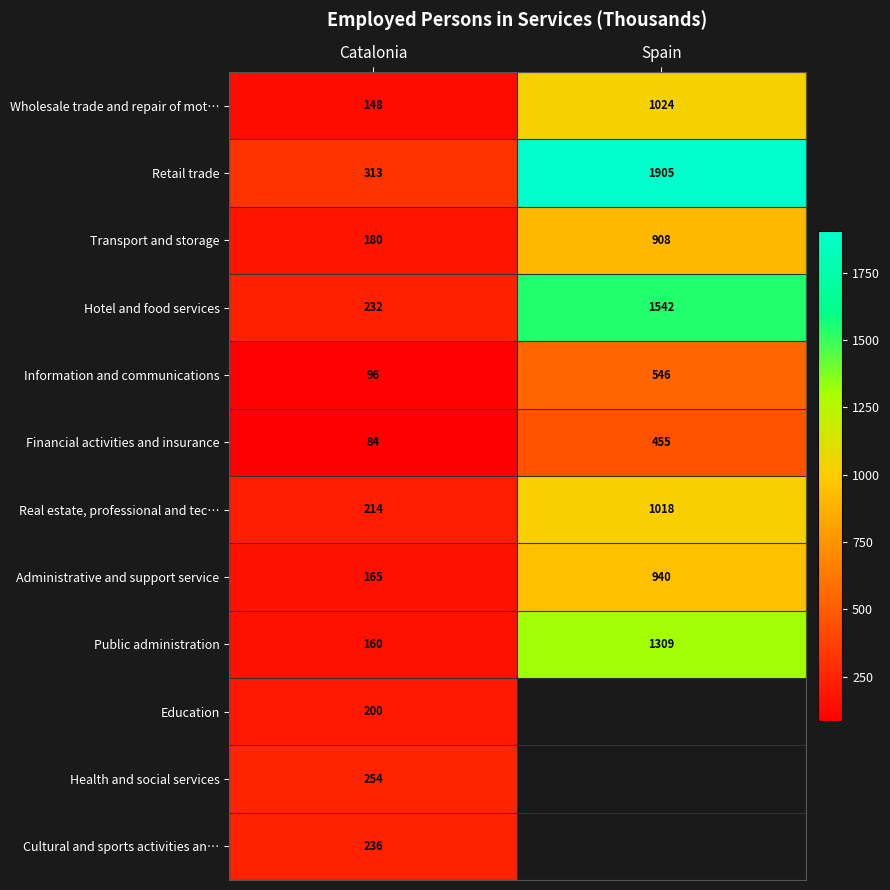

What is the sum of all Hotel and food services values?

1774.0